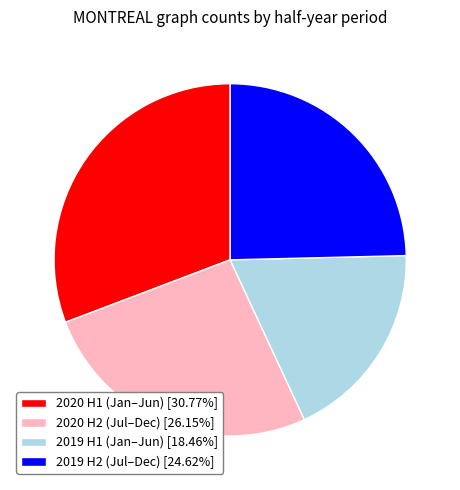

Approximately how many times larger is the value at 2019 H1 (Jan–Jun) [18.46%] compared to 2020 H1 (Jan–Jun) [30.77%]?

0.6